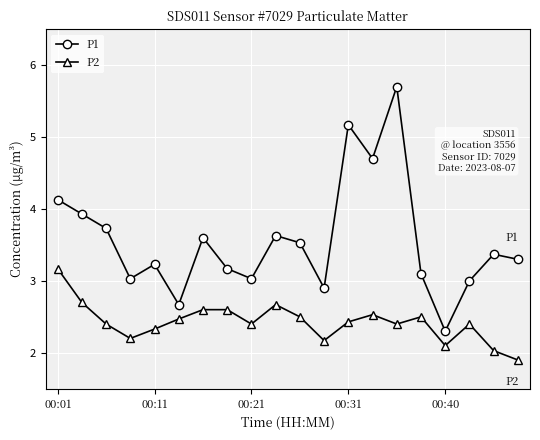

What is the maximum value for P1?

5.7